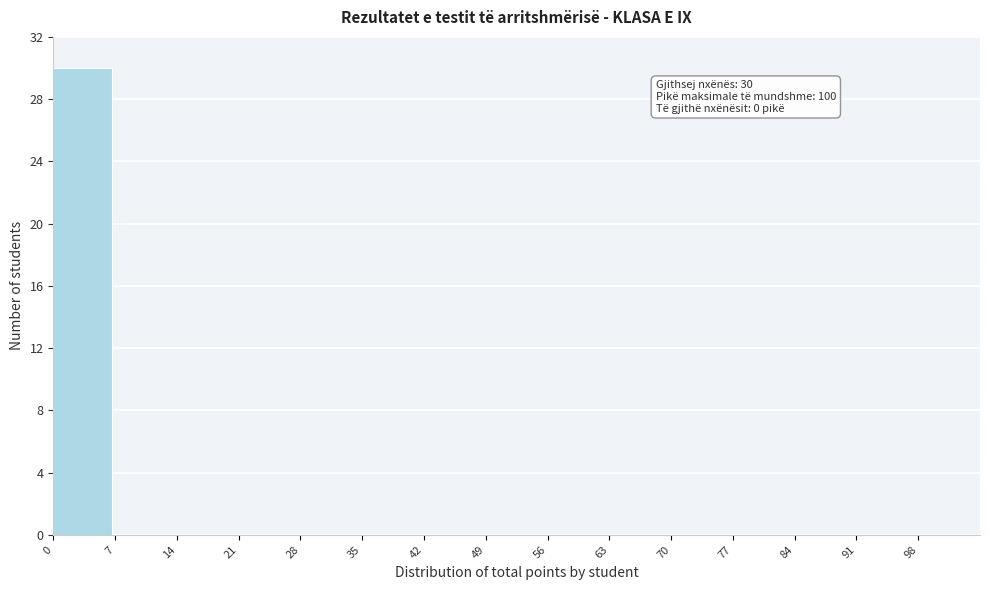

Which range on the x-axis has the tallest bar?

0 to 7